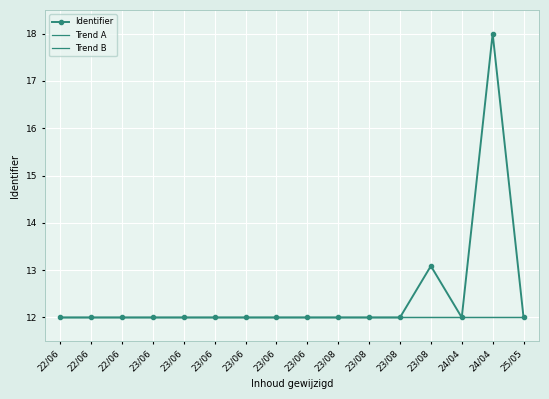

True or false: Trend B has more than 2 interior local peaks.

False